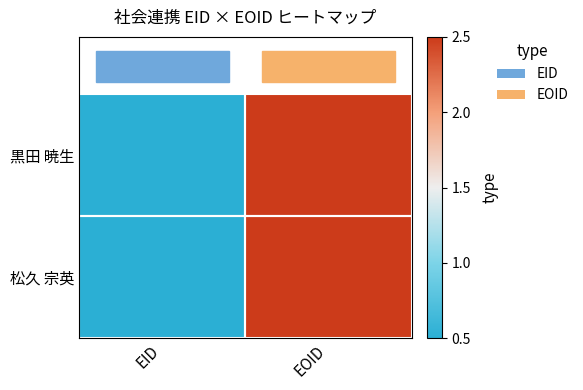

List the series in order of their overall mean, lowest first.

松久 宗英, 黒田 暁生